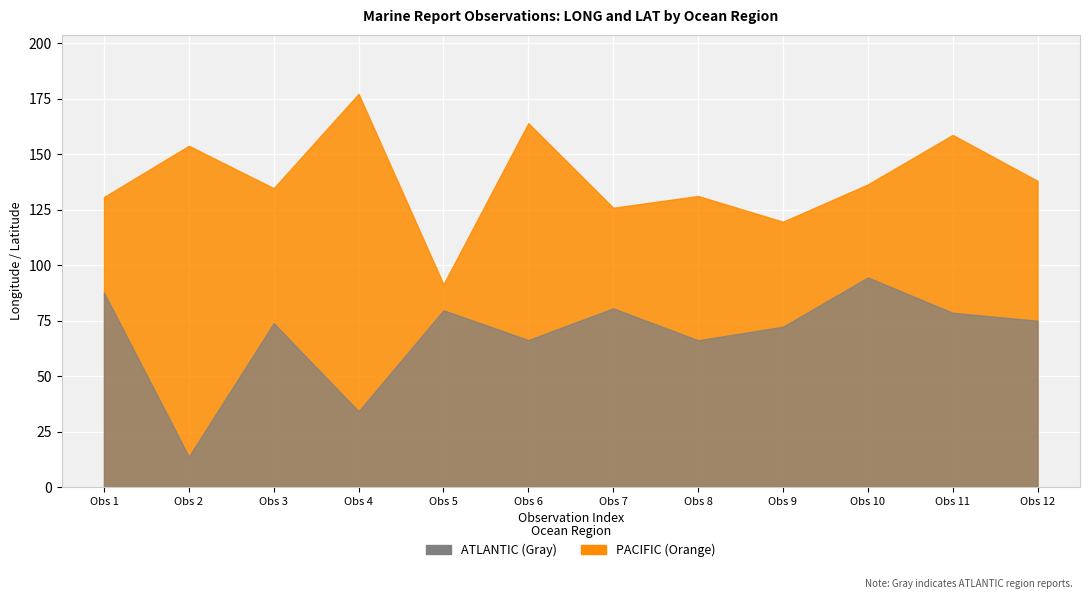

What is the sum of all ATLANTIC values?

821.6